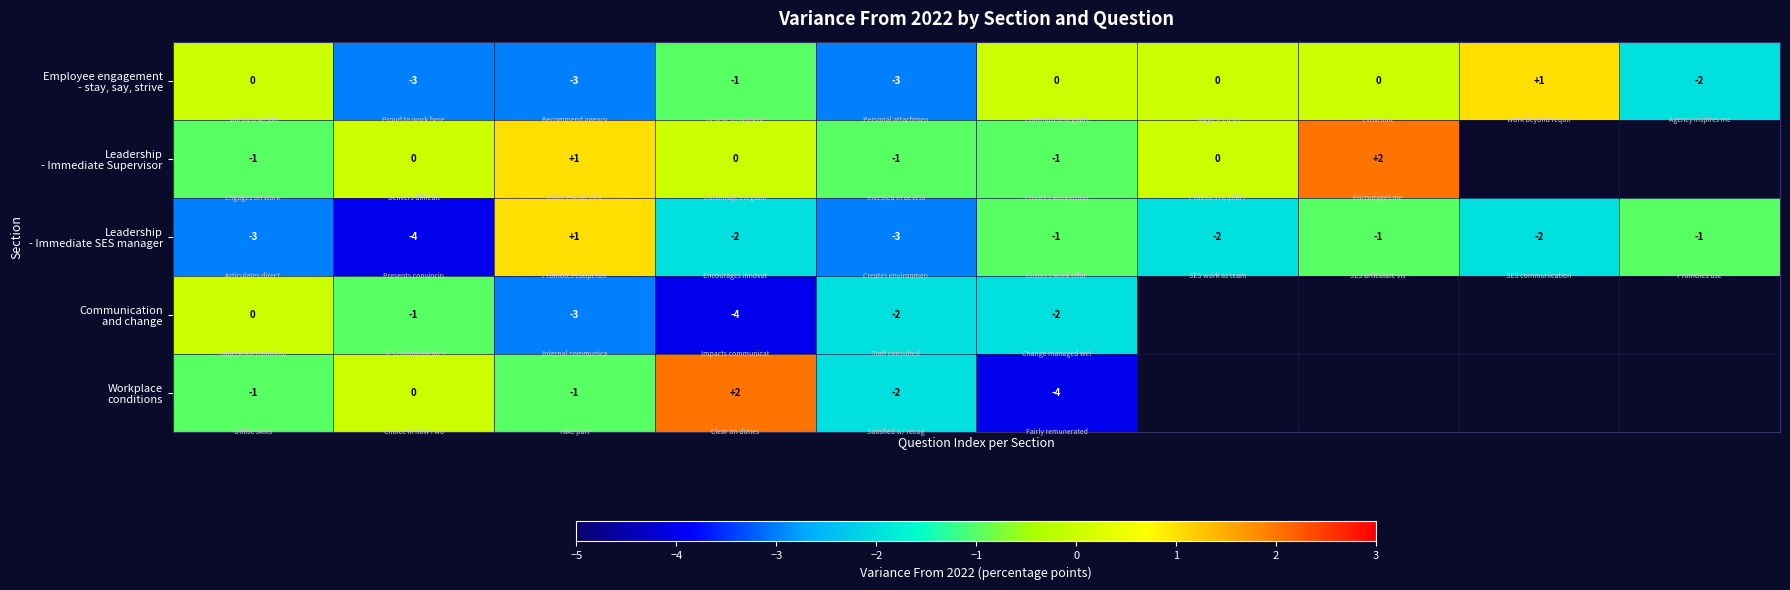

How many values in the Workplace conditions series are below 2?

5